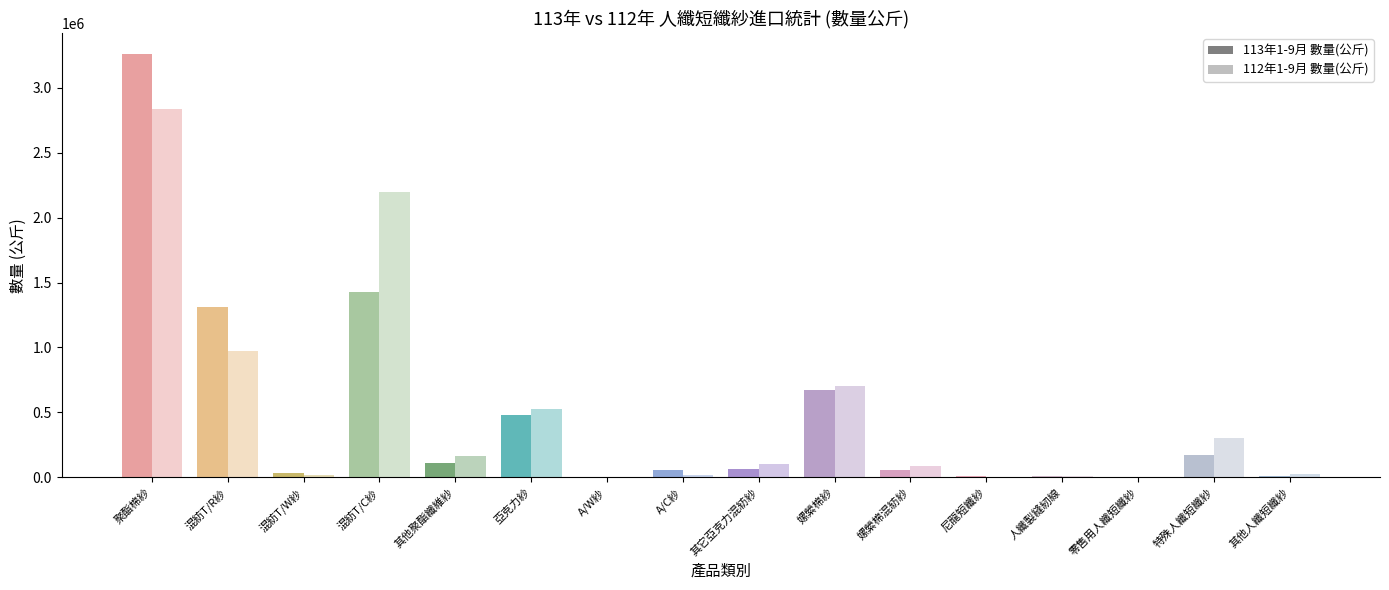

What is the label of the 6th bar from the left?

亞克力紗